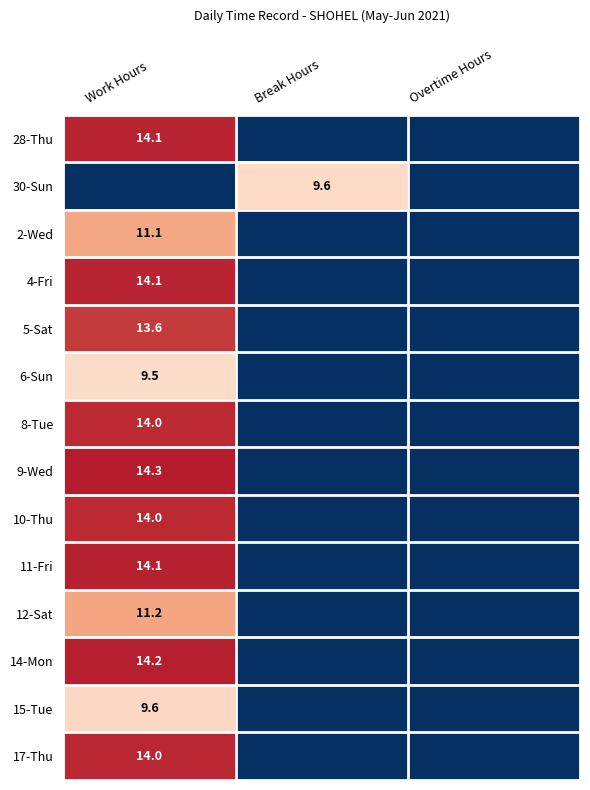

True or false: 10-Thu has a value of 19.2 at Work Hours.

False